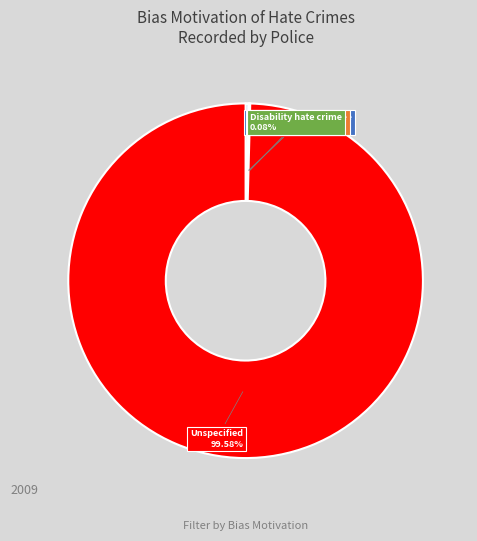

Is there a majority slice in this chart?

Yes